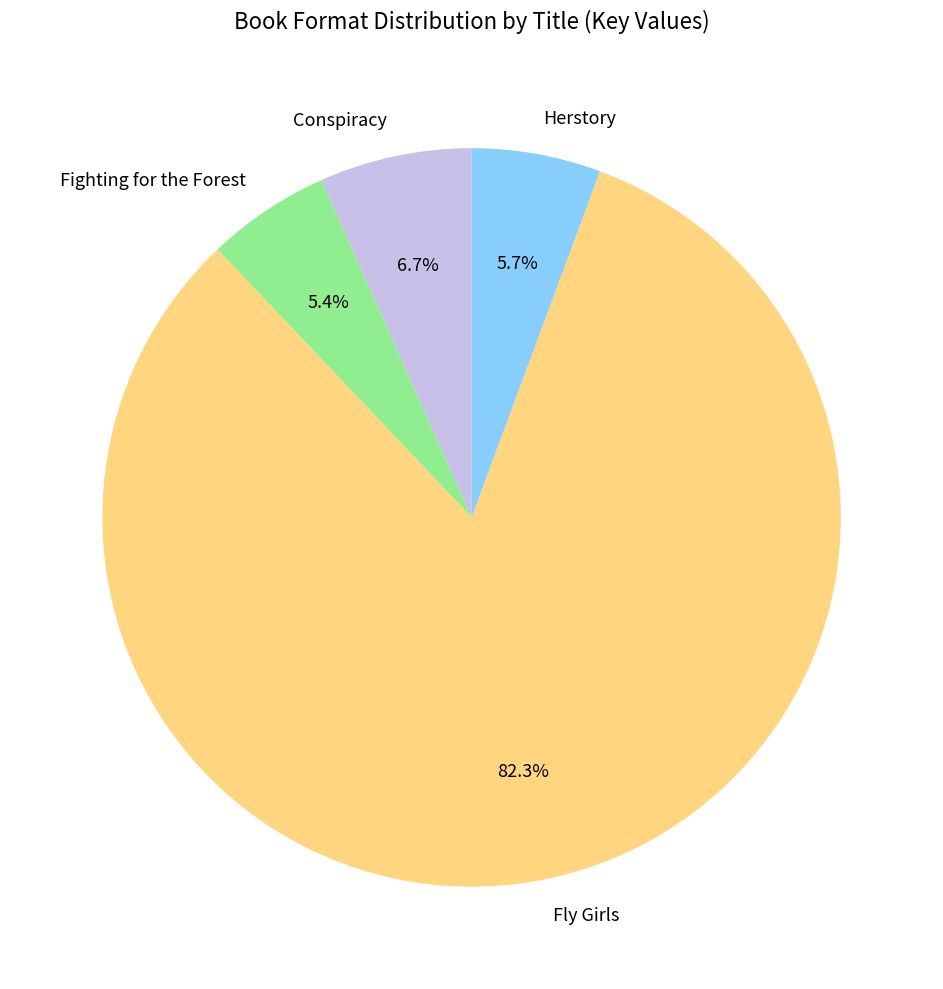

Approximately how many times larger is the value at Conspiracy compared to Fighting for the Forest?

1.2